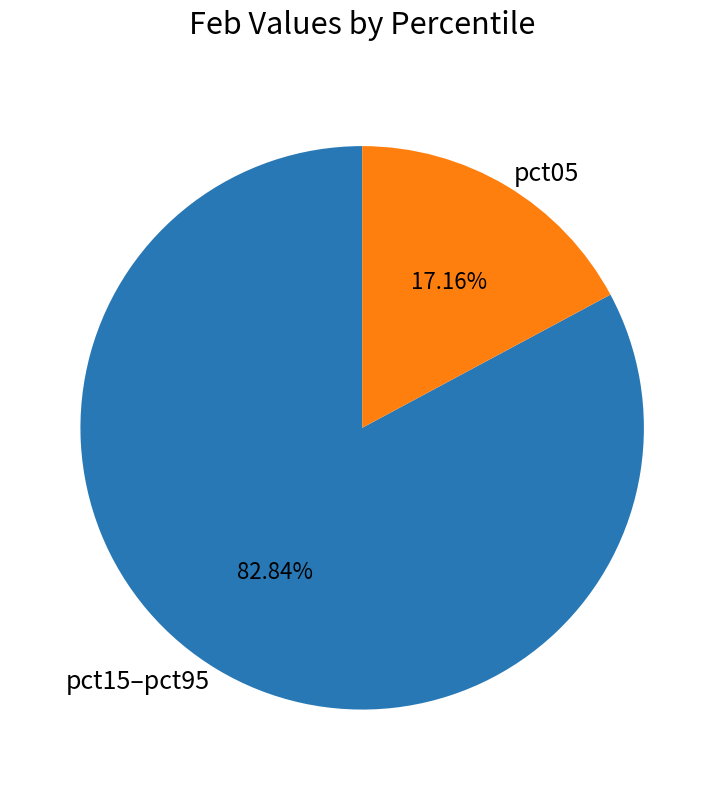

Is there any slice that represents more than half of the pie?

Yes